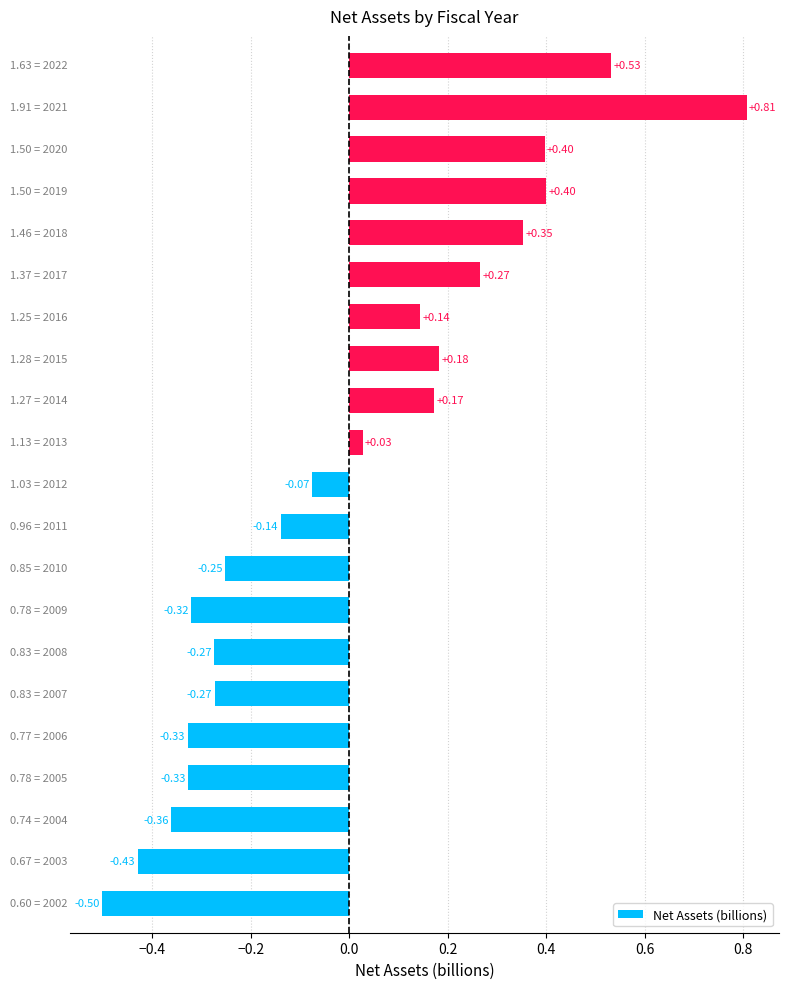

How many values are below zero?

11